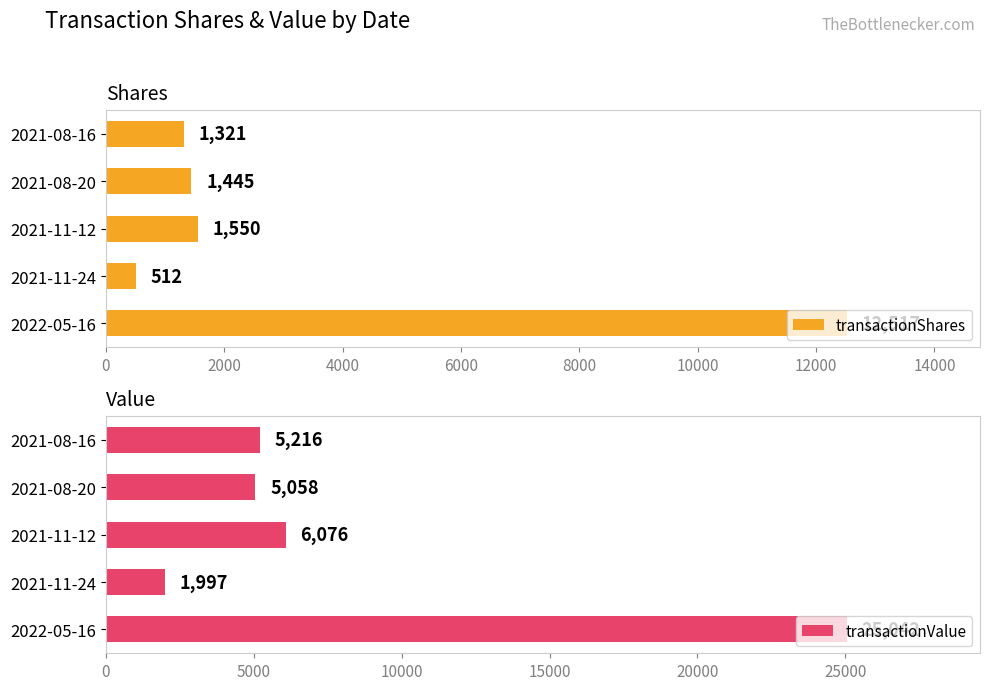

At which label does transactionShares reach its minimum?

2021-11-24